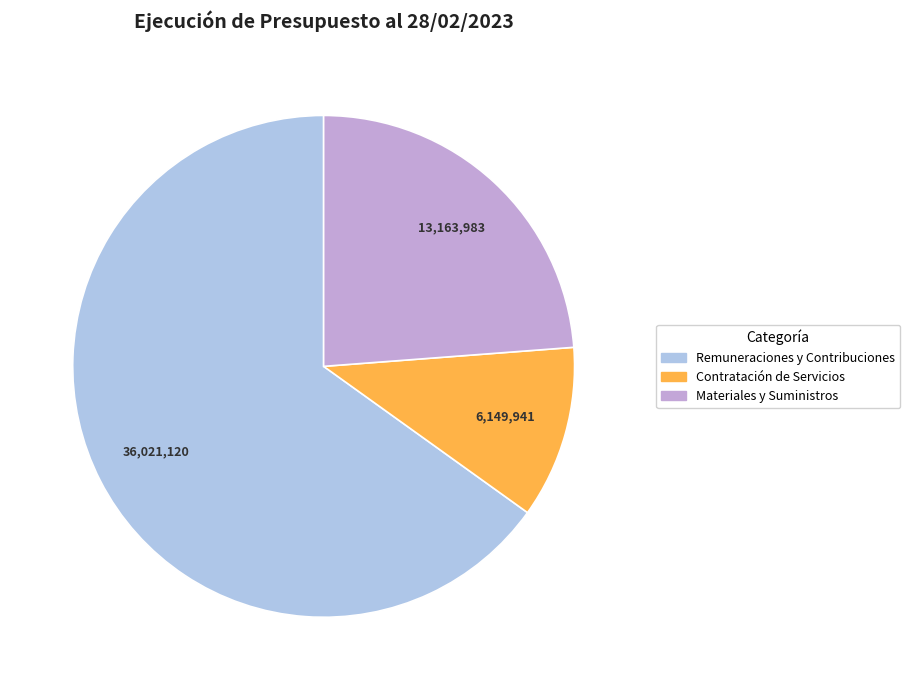

Does any single category account for the majority?

Yes